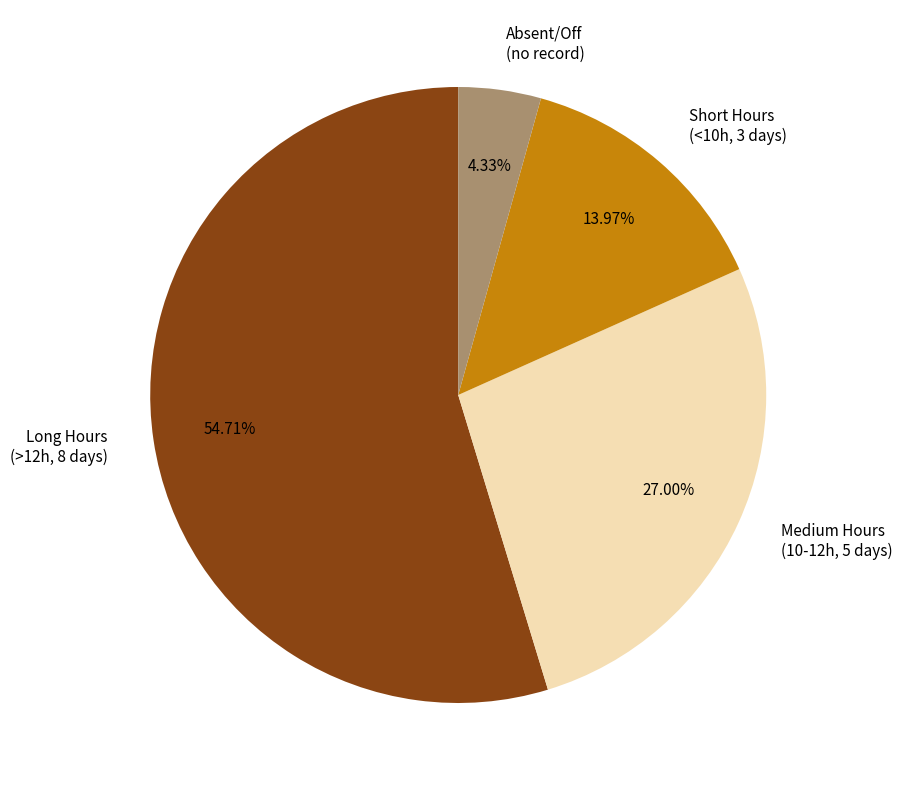

Is the sum of Long Hours (>12h, 8 days) and Absent/Off (no record) greater than half?

Yes